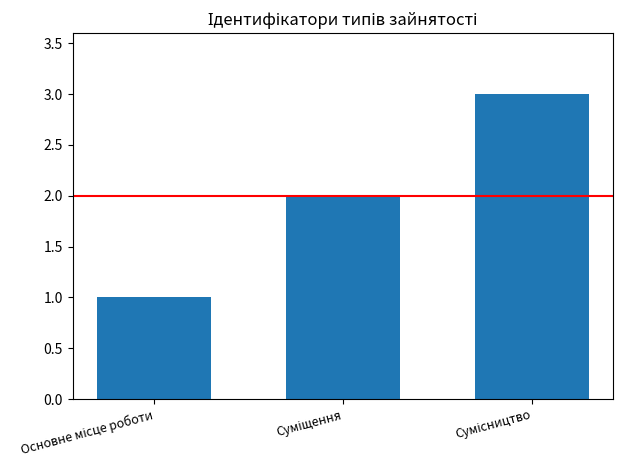

Reading left to right, extract all data points from this chart.

1	2	3